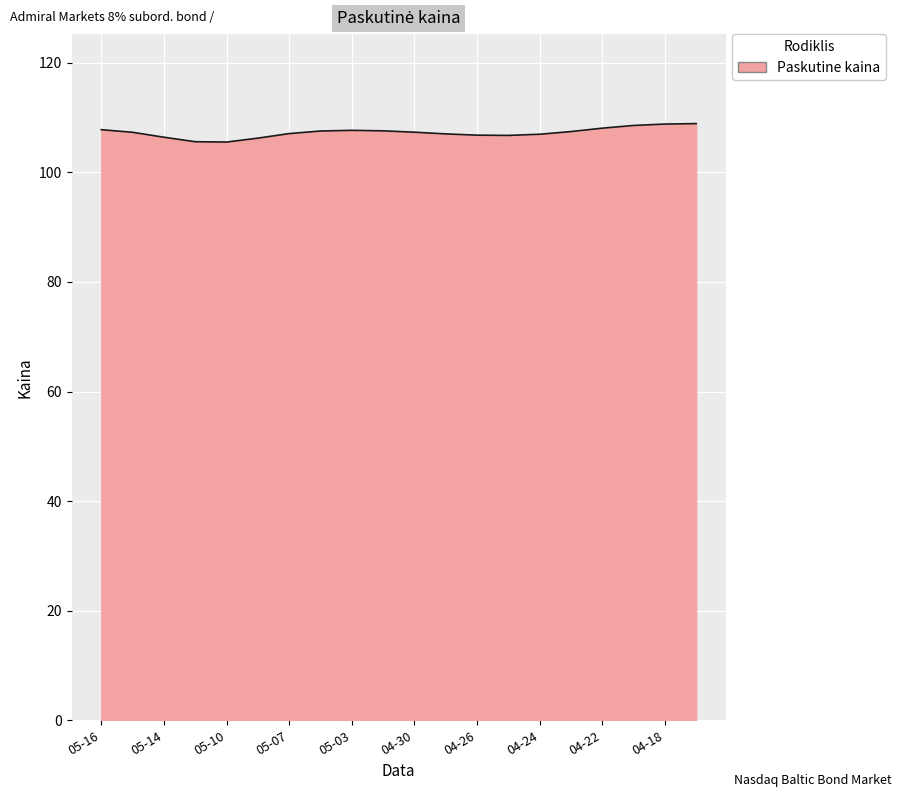

What is the greatest value displayed?

108.9